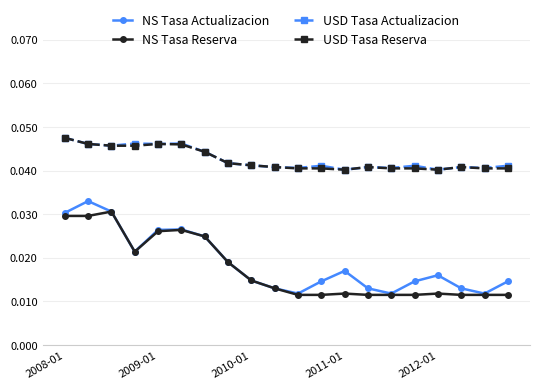

In NS Tasa Actualizacion, how many points are lower than both neighbors (excluding endpoints)?

4